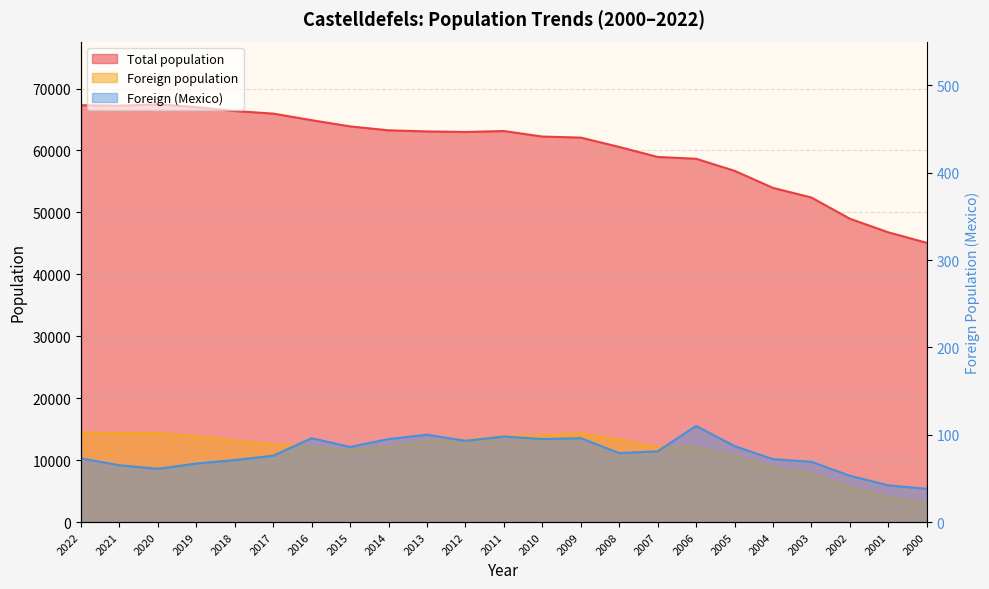

What is the sum of all Foreign (Mexico) values?

1803